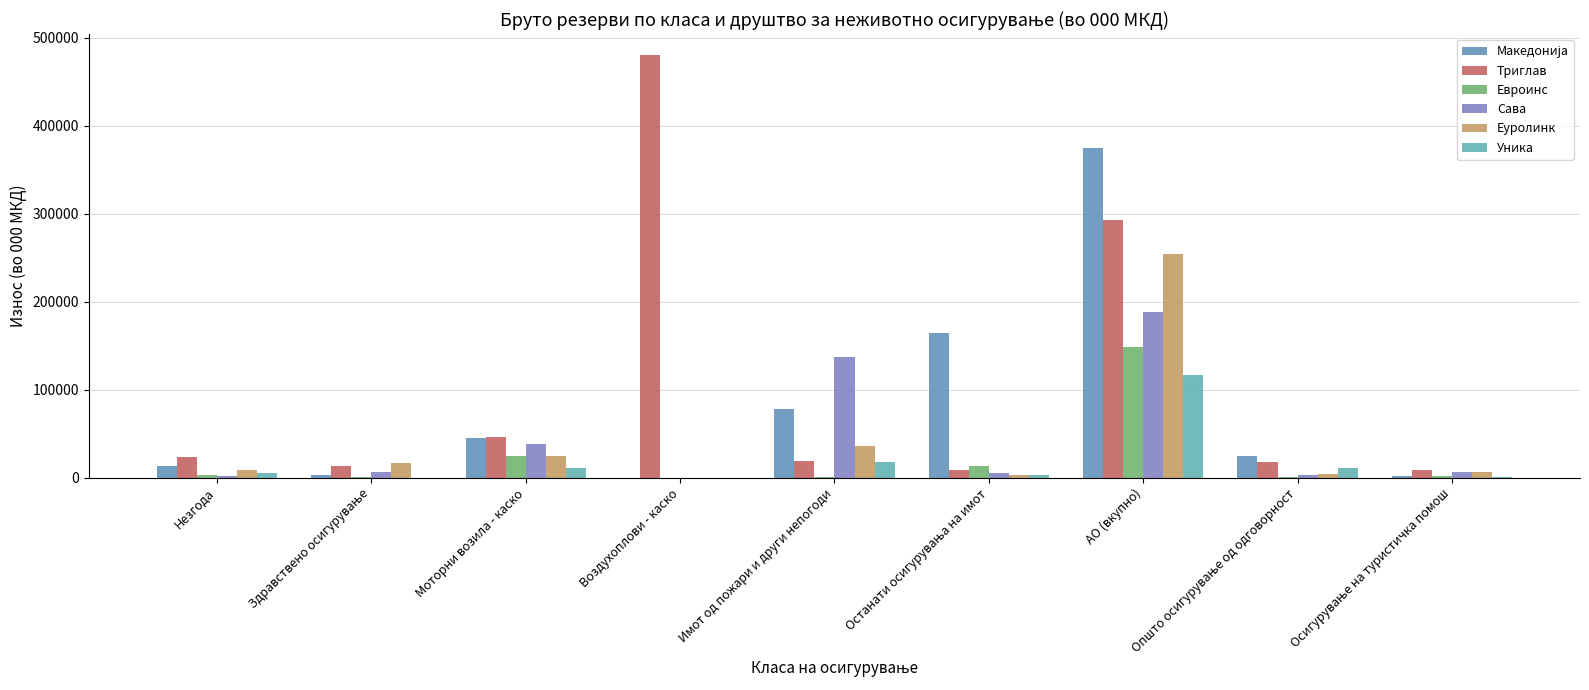

Does the chart contain stacked bars?

No